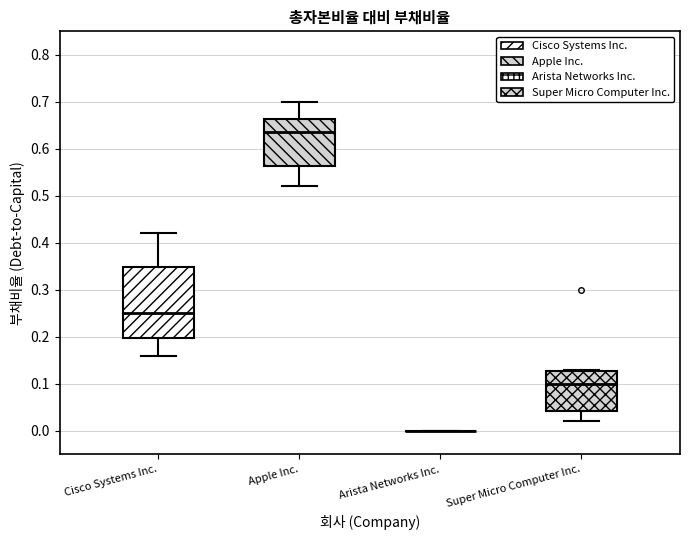

Reading left to right, read every box against the y-axis: the position of its median line, the range the box covers, and the ends of its whiskers. The values are not printed on the chart, so give them approximately, as read against the axis.

Cisco Systems Inc.: median 0.25, box 0.20 to 0.35, whiskers 0.16 to 0.42
Apple Inc.: median 0.64, box 0.56 to 0.66, whiskers 0.52 to 0.70
Arista Networks Inc.: box collapsed to a line at 0.00, whiskers 0.00 to 0.00
Super Micro Computer Inc.: median 0.10, box 0.04 to 0.13, whiskers 0.02 to 0.13